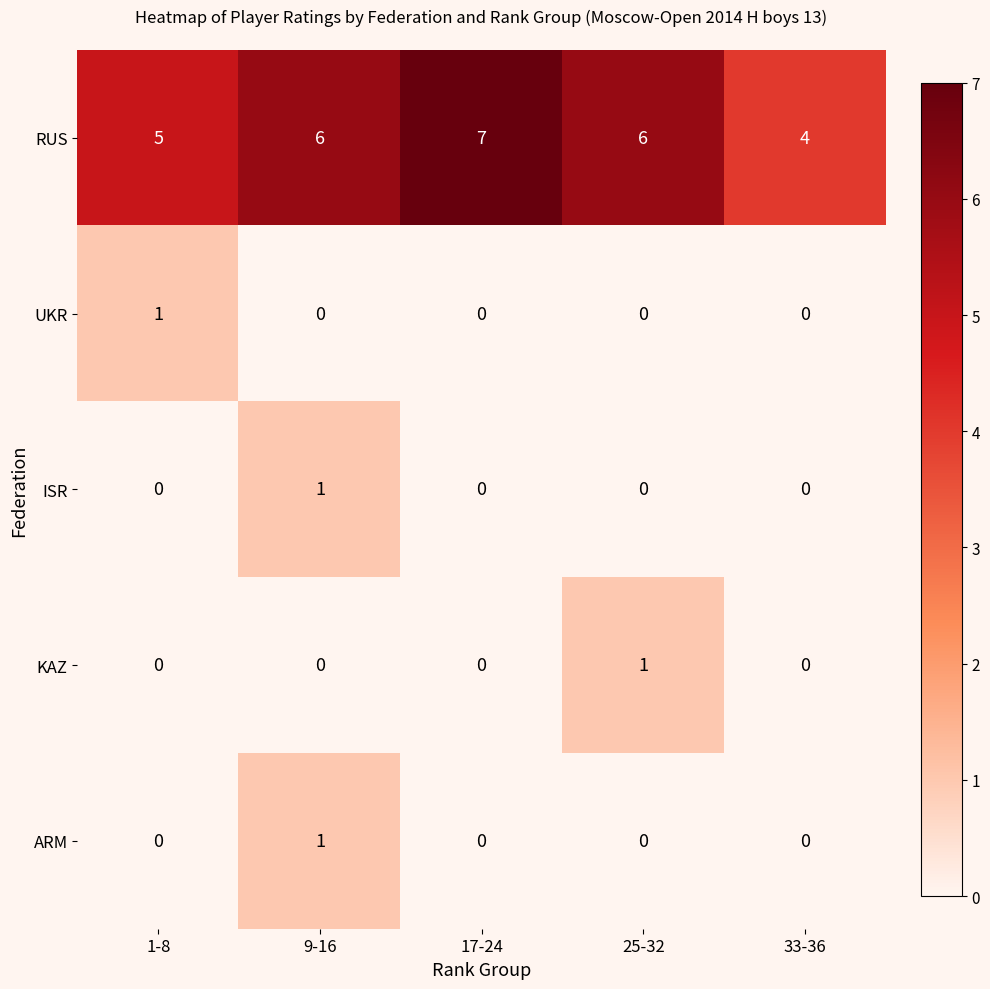

What is the sum of all RUS values?

28